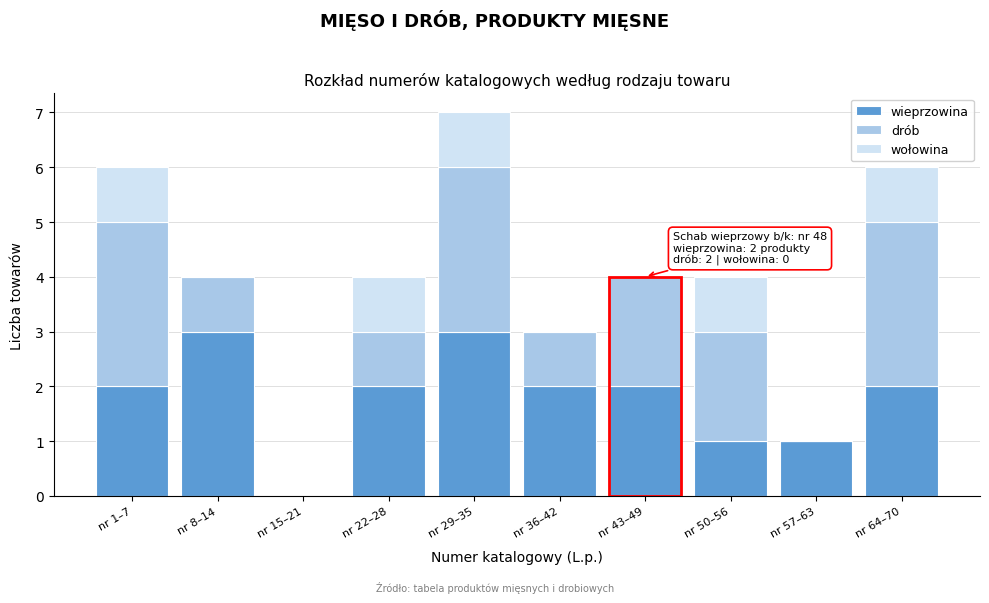

Reading right to left, list the values for the wieprzowina series.

nr 64–70=2	nr 57–63=1	nr 50–56=1	nr 43–49=2	nr 36–42=2	nr 29–35=3	nr 22–28=2	nr 15–21=0	nr 8–14=3	nr 1–7=2